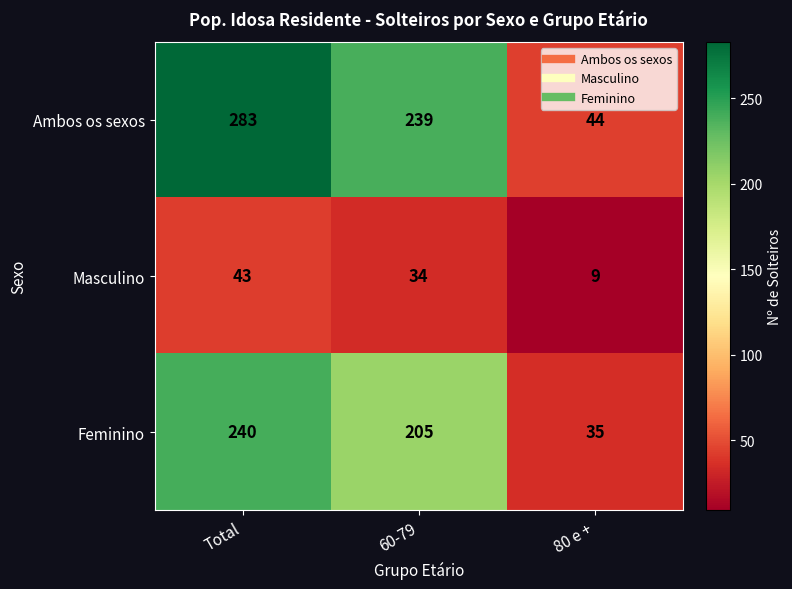

What is the difference between the Masculino values at 80 e + and 60-79?

25